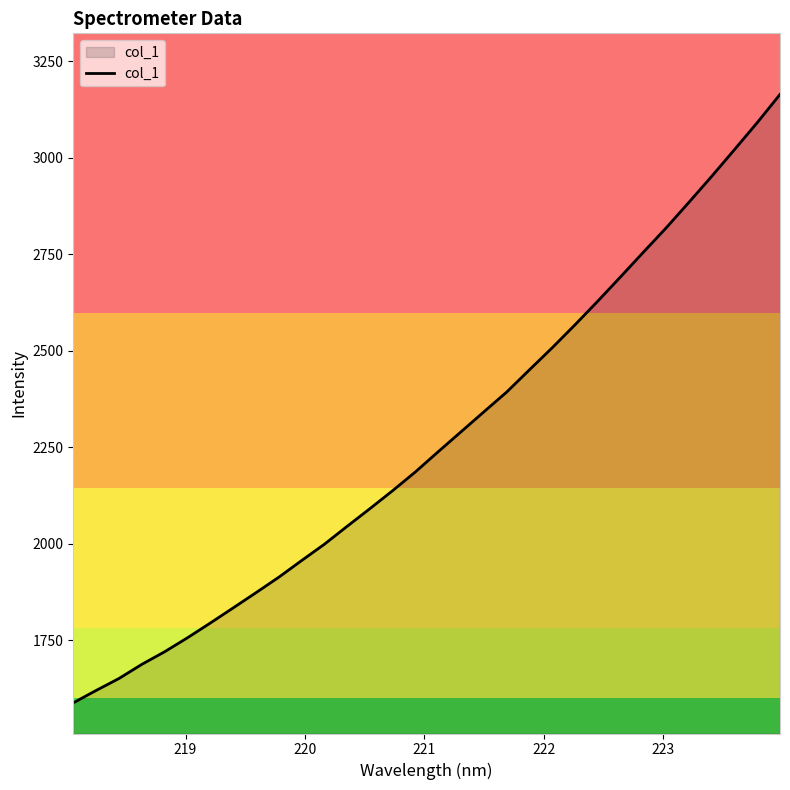

What is the greatest value displayed?

3164.2